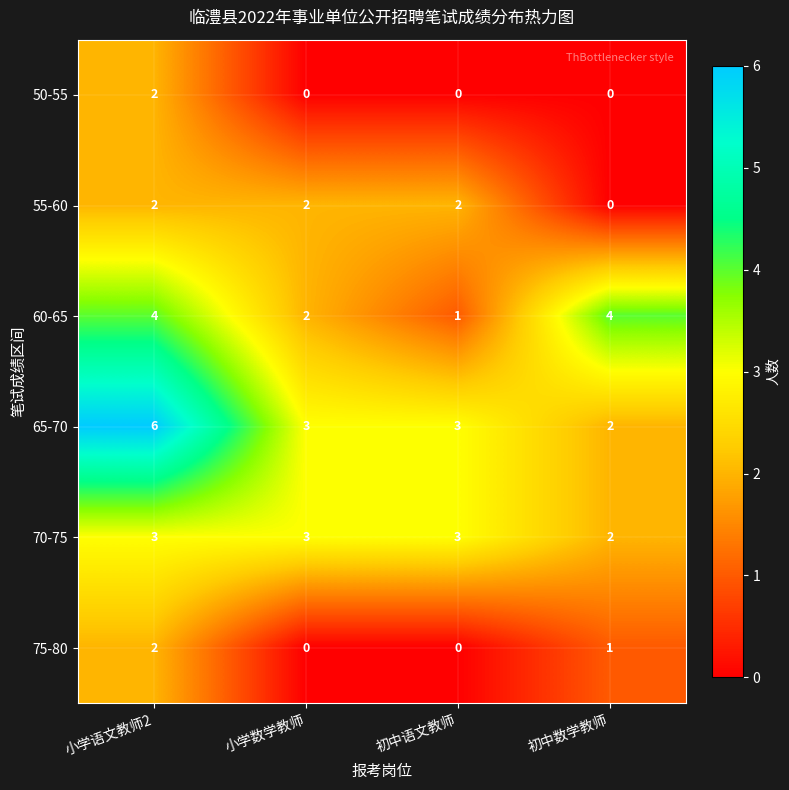

Count the 50-55 values in the range 0 to 2.

4